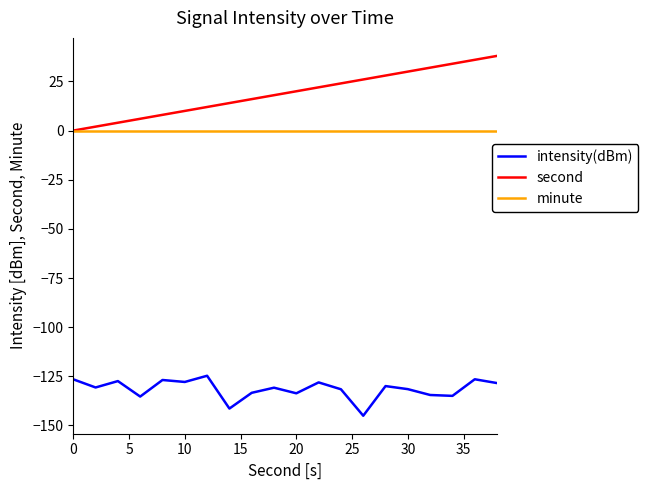

What is the sum of all second values?

380.0